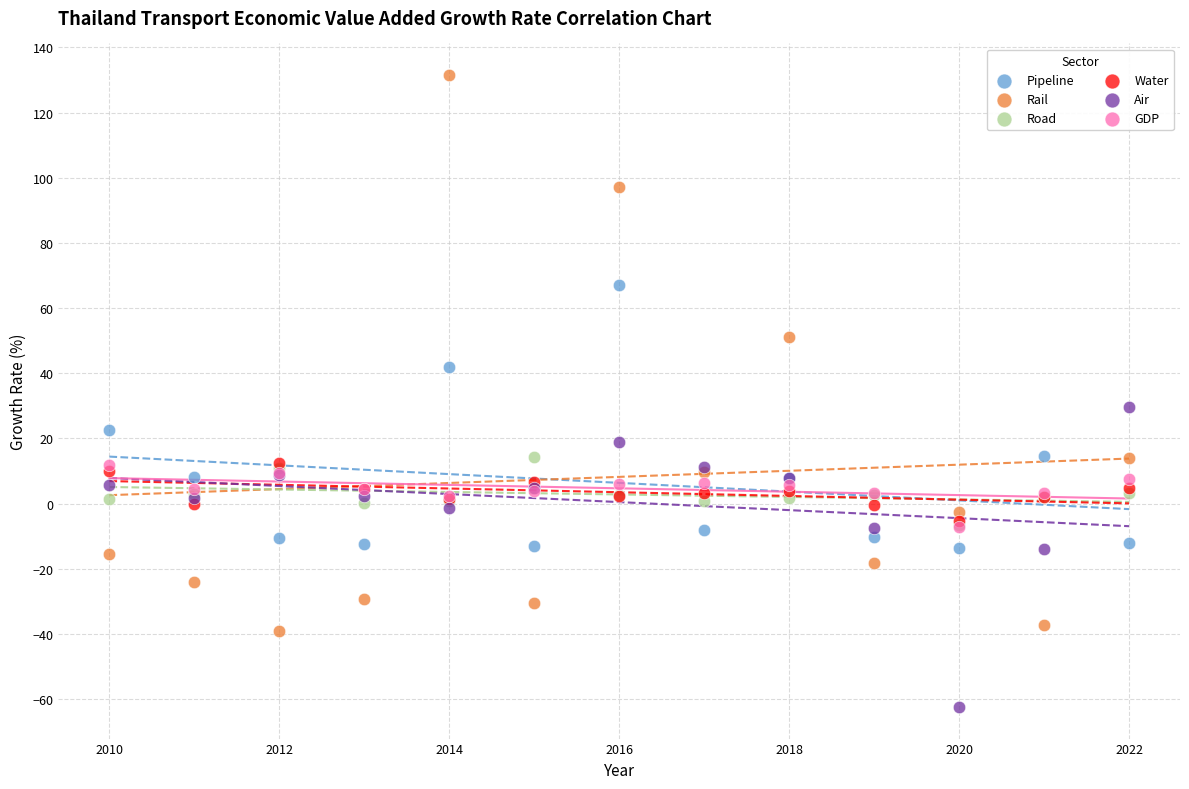

What are all the series names shown in the legend?

Pipeline, Rail, Road, Water, Air, GDP